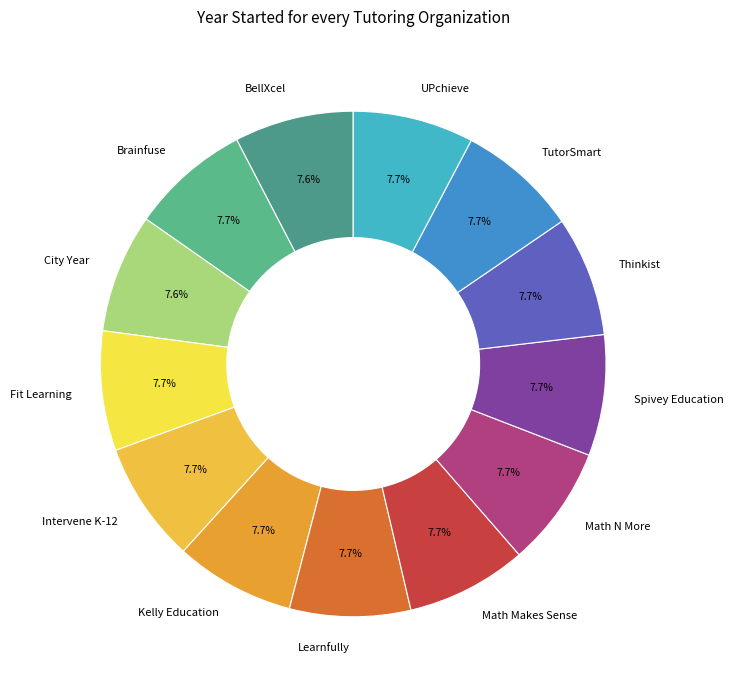

Combined, what portion of the pie is UPchieve and Kelly Education?

15.4%